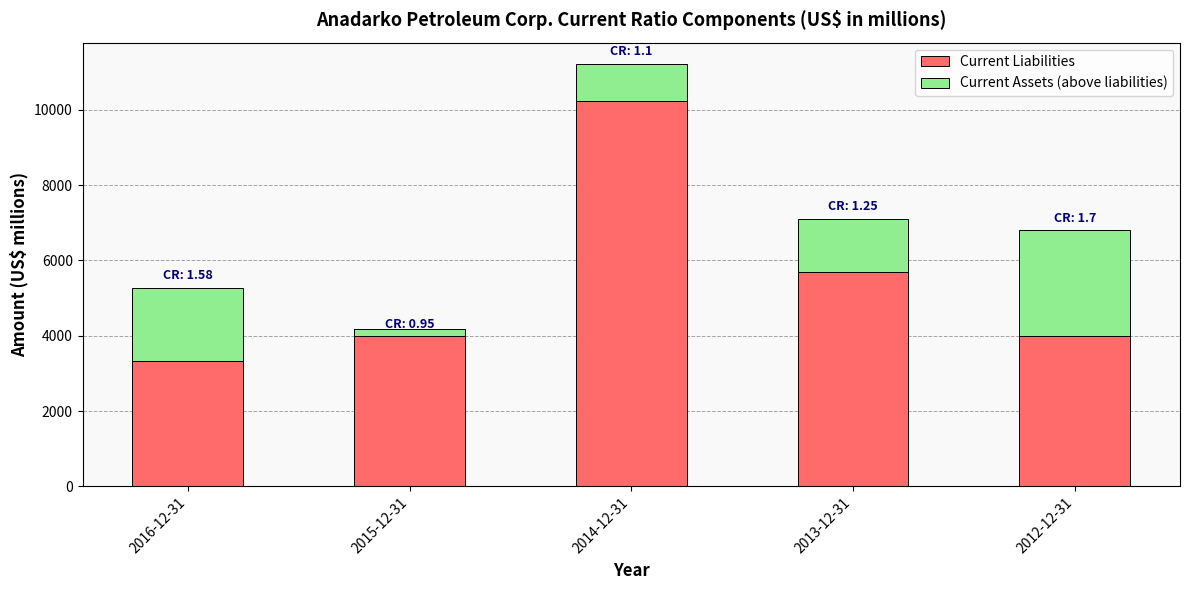

Reading left to right, transcribe all the data shown in this chart.

Current Liabilities: 3328	4181	10234	5703	3994
Current Assets (above liabilities): 1938	-199	987	1405	2801